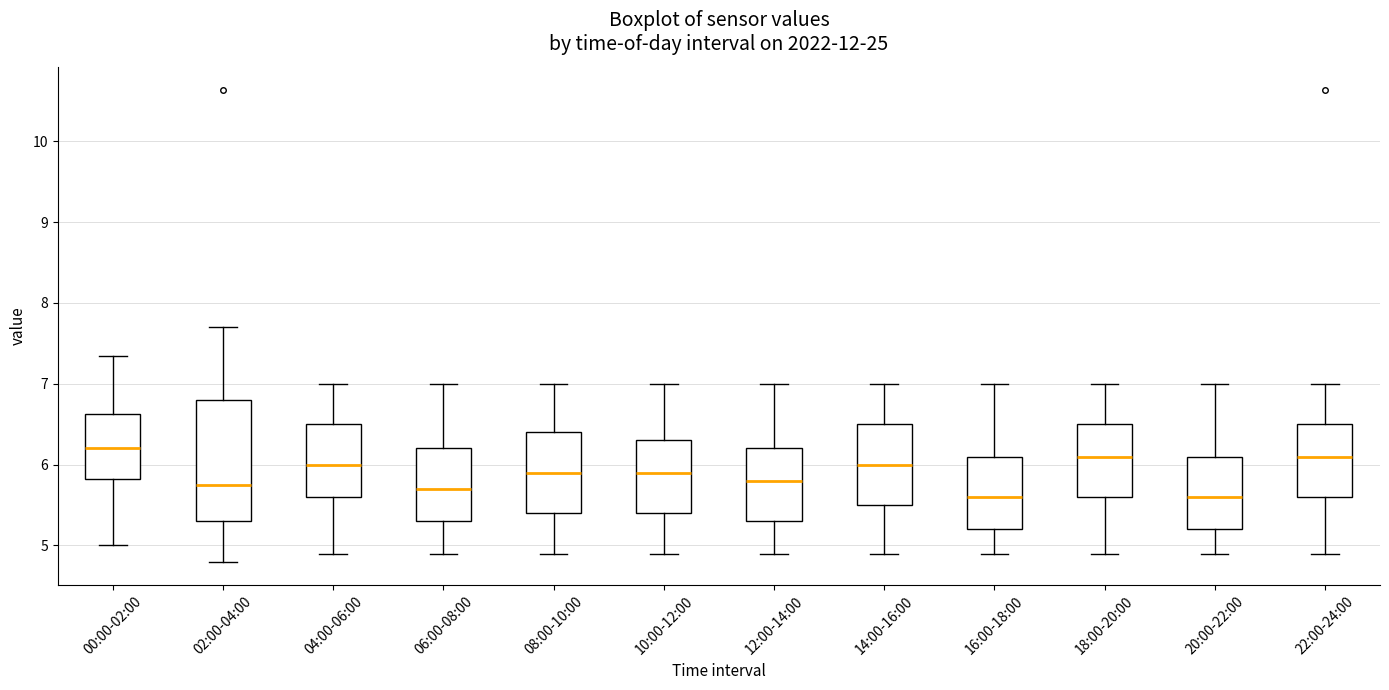

Reading left to right, transcribe this box plot: for each box, give where its median line is, the range the box spans, and where its two whiskers end, as read against the y-axis. The values are not printed on the chart, so give them approximately, as read against the axis.

00:00-02:00: median 6.2, box 5.8 to 6.6, whiskers 5.0 to 7.4
02:00-04:00: median 5.8, box 5.3 to 6.8, whiskers 4.8 to 7.7
04:00-06:00: median 6.0, box 5.6 to 6.5, whiskers 4.9 to 7.0
06:00-08:00: median 5.7, box 5.3 to 6.2, whiskers 4.9 to 7.0
08:00-10:00: median 5.9, box 5.4 to 6.4, whiskers 4.9 to 7.0
10:00-12:00: median 5.9, box 5.4 to 6.3, whiskers 4.9 to 7.0
12:00-14:00: median 5.8, box 5.3 to 6.2, whiskers 4.9 to 7.0
14:00-16:00: median 6.0, box 5.5 to 6.5, whiskers 4.9 to 7.0
16:00-18:00: median 5.6, box 5.2 to 6.1, whiskers 4.9 to 7.0
18:00-20:00: median 6.1, box 5.6 to 6.5, whiskers 4.9 to 7.0
20:00-22:00: median 5.6, box 5.2 to 6.1, whiskers 4.9 to 7.0
22:00-24:00: median 6.1, box 5.6 to 6.5, whiskers 4.9 to 7.0